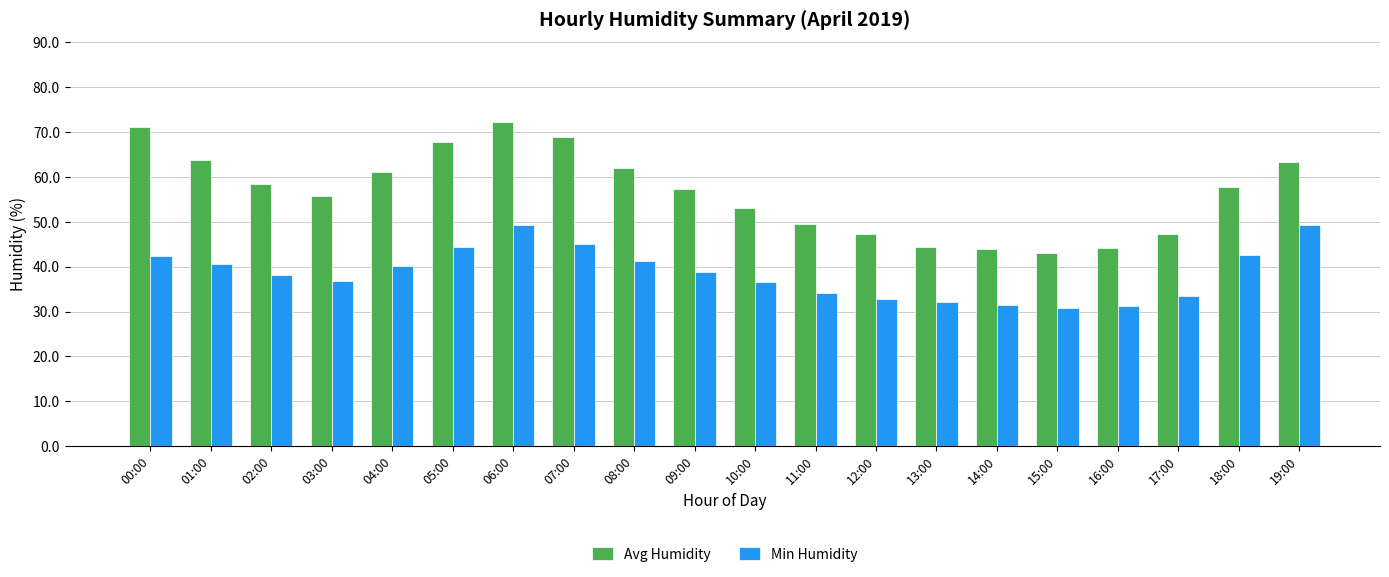

What is the label of the 19th bar from the right?

01:00